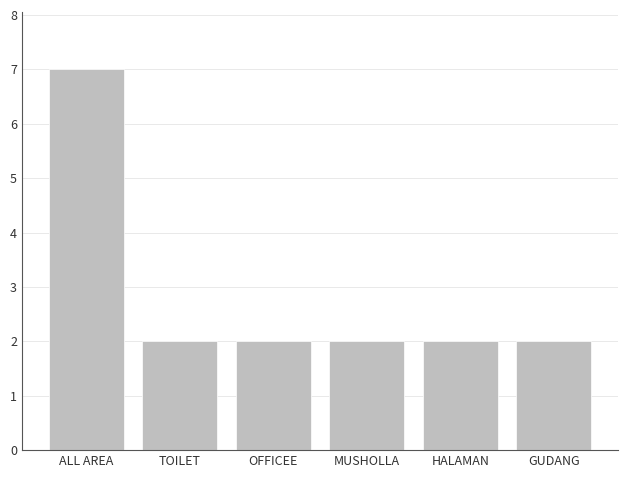

The value at TOILET is 2. True or false?

True